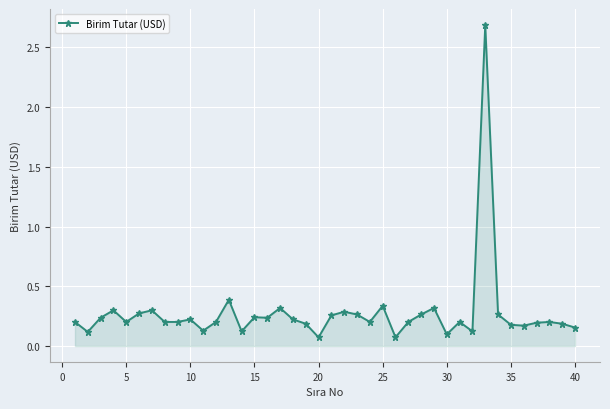

What is the greatest value displayed?

2.7